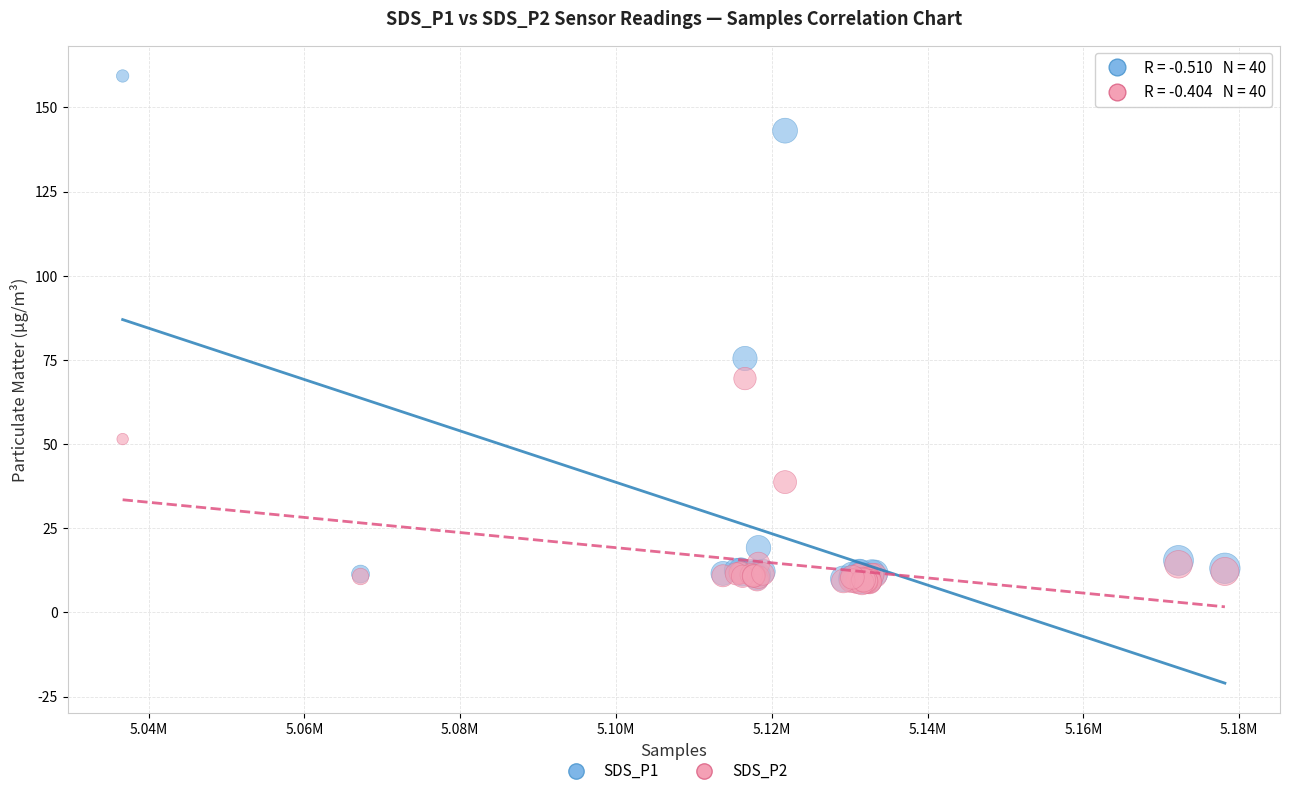

Which series contains the highest Y value?

SDS_P1